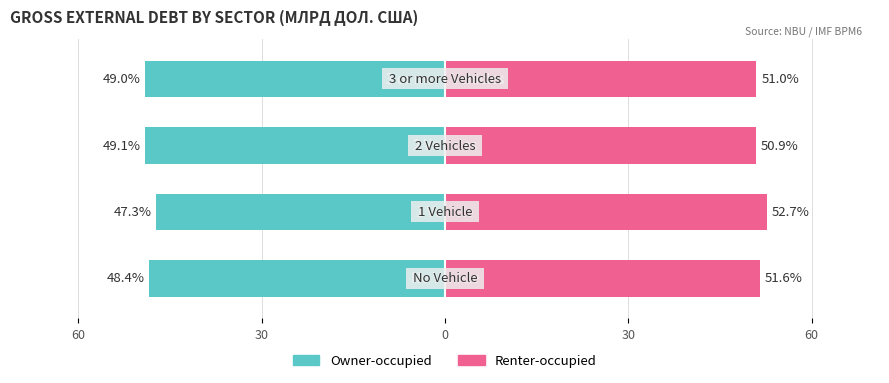

What is the difference between the second highest and minimum values in the Renter-occupied series?

0.7